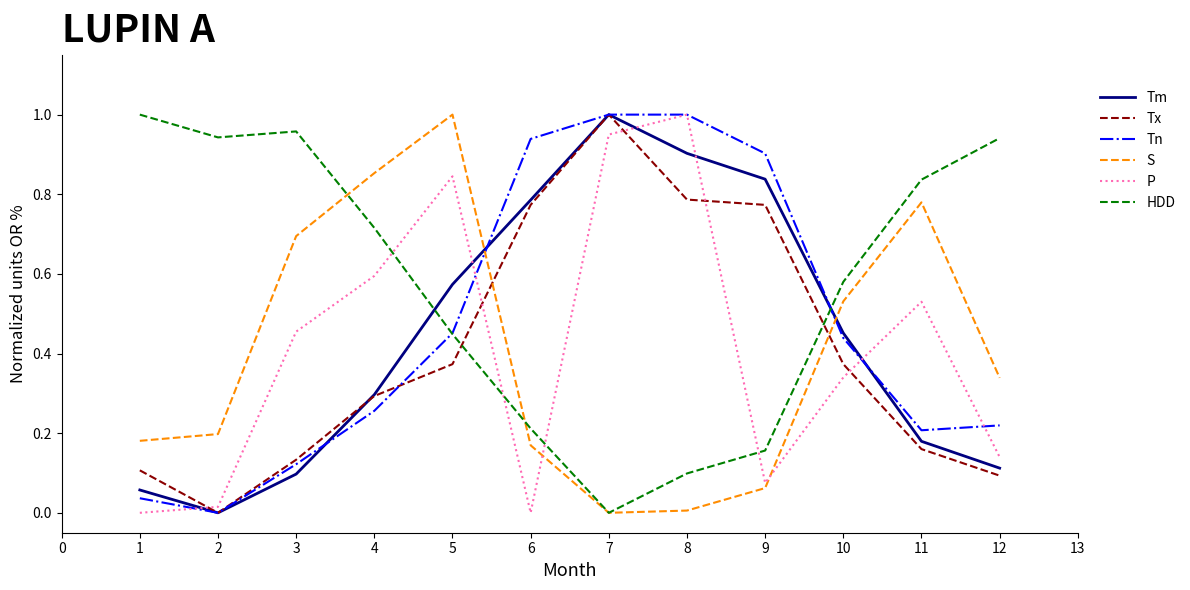

The Tx series shows 0.1 at 10. True or false?

False